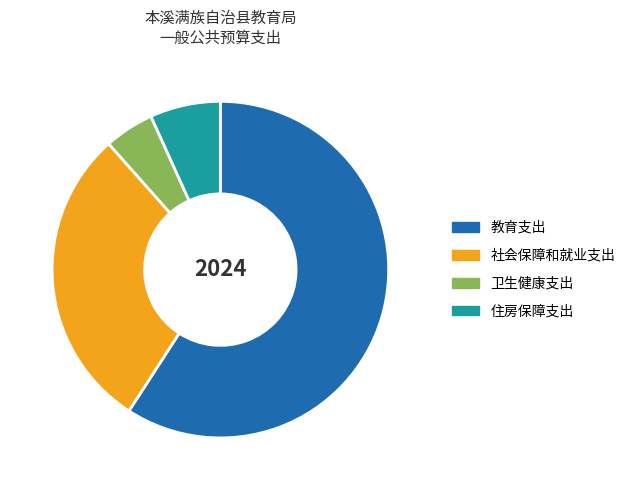

Is 卫生健康支出 the majority of the pie?

No